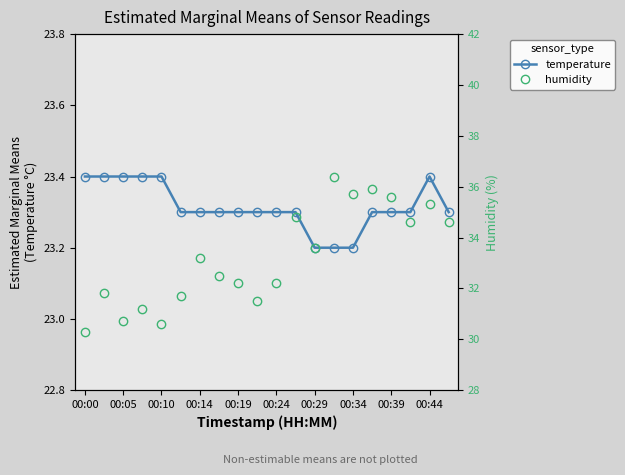

True or false: temperature has a value of 23.4 at 00:10.

True